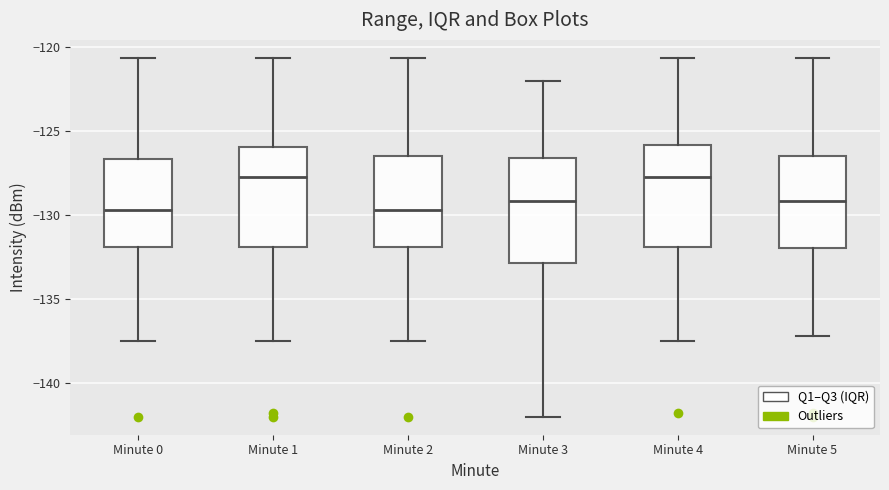

Where does the lower whisker of the box for Minute 5 end on the y-axis? The values are not printed on the chart, so give them approximately, as read against the axis.

-137.0